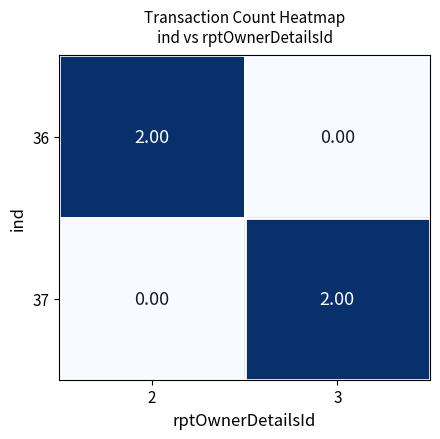

Rank the categories by 36 value from highest to lowest.

2, 3